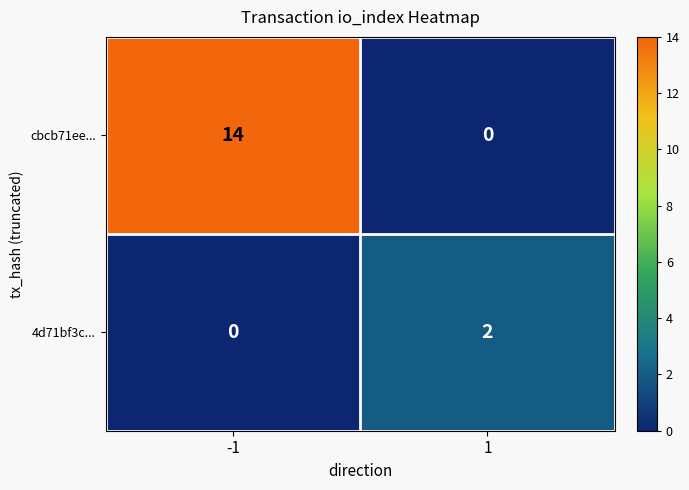

What is the sum of the cbcb71ee... values at 1 and -1?

14